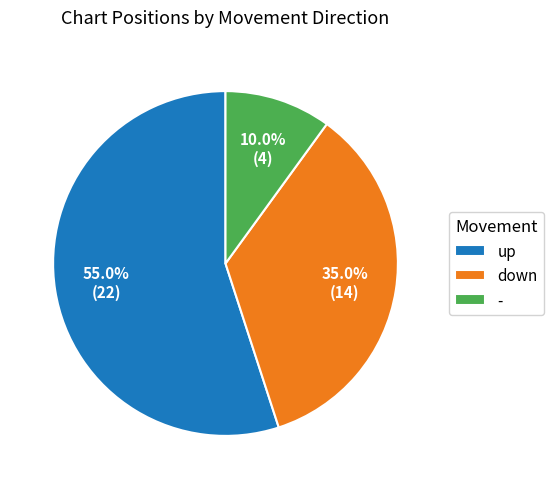

What percentage is NOT represented by down?

65.0%